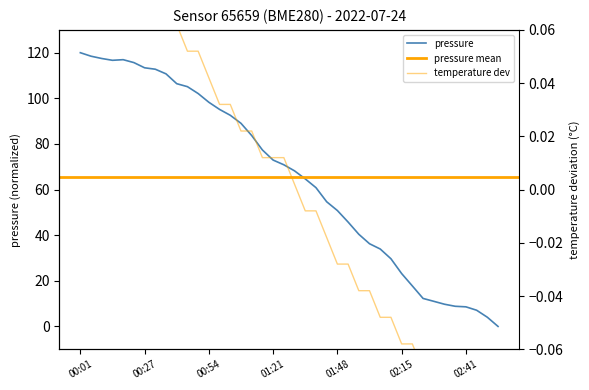

At which category is the sum across all series the highest?

00:01